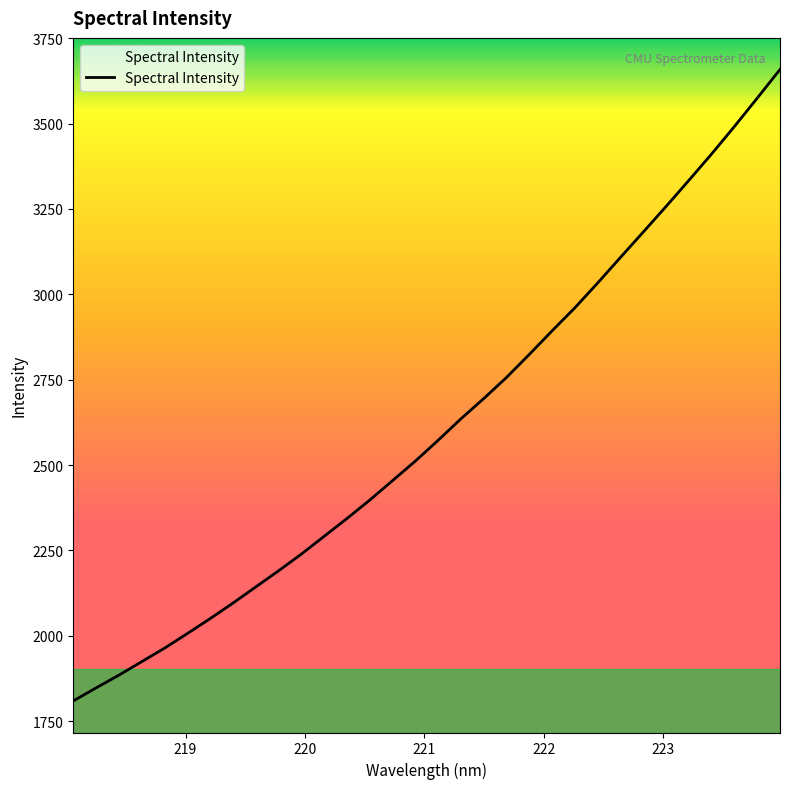

What is the greatest value displayed?

3658.4